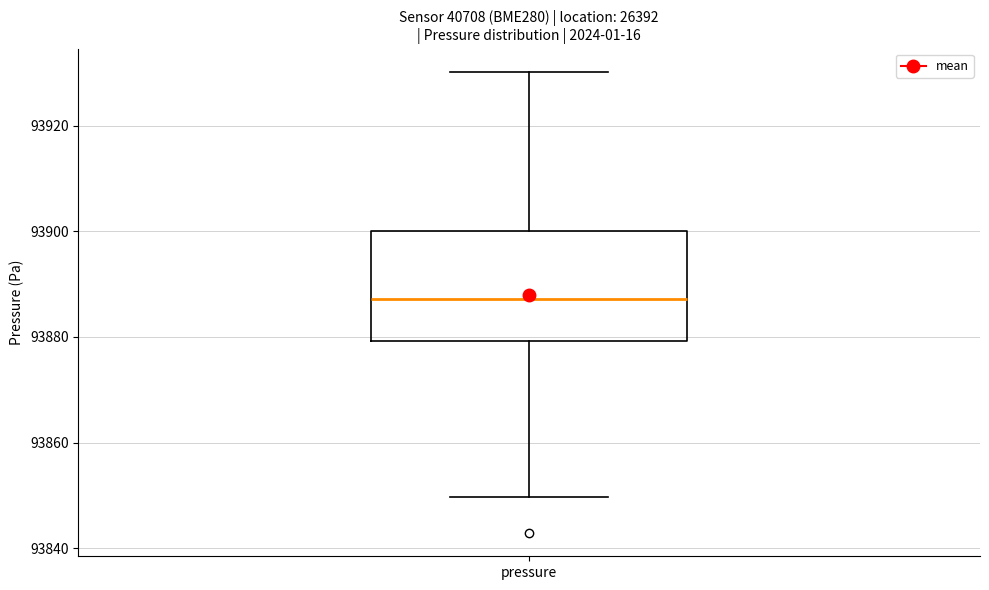

Where does the upper whisker of the box for pressure end on the y-axis? The values are not printed on the chart, so give them approximately, as read against the axis.

93930